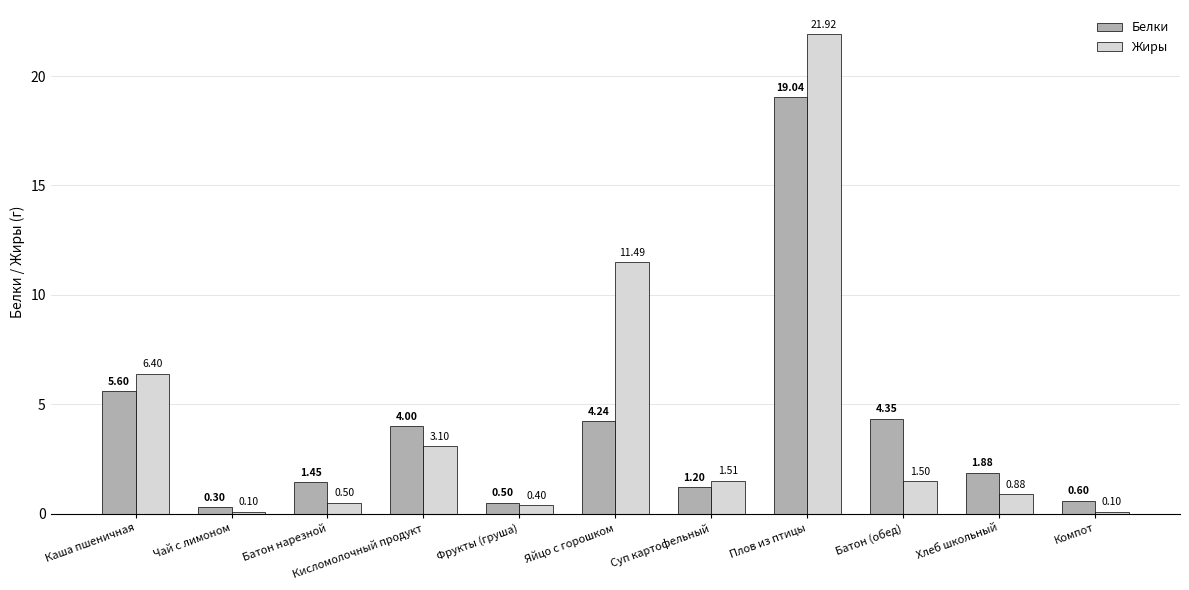

Which series has the largest total across all categories?

Жиры